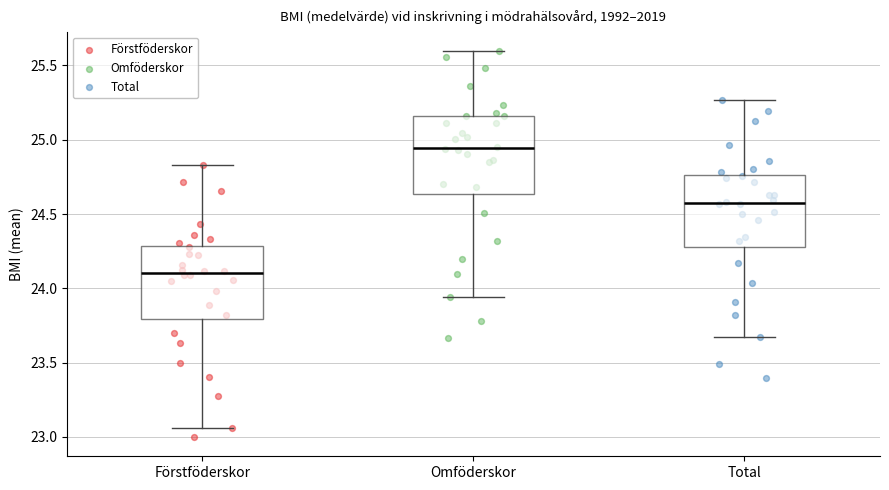

Which box has the highest median line?

Omföderskor